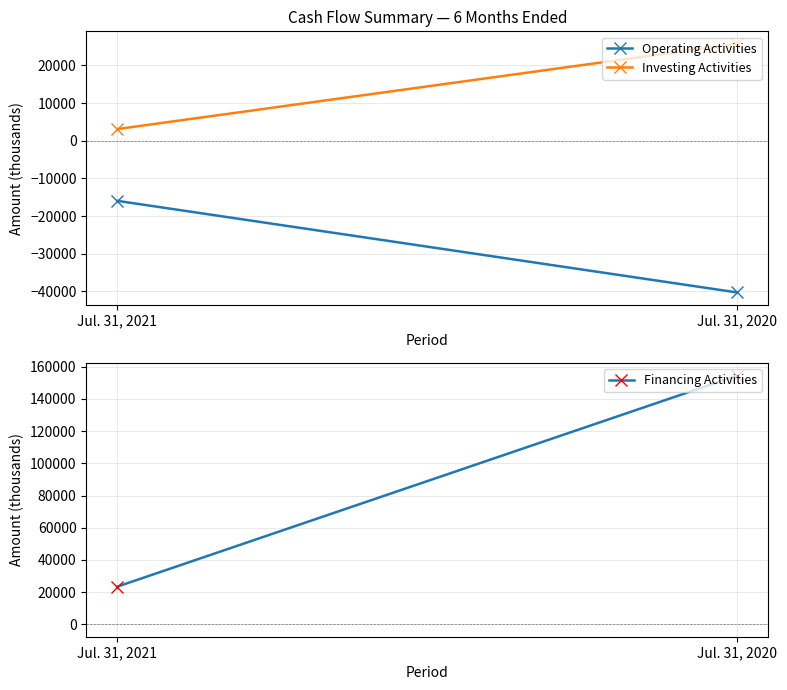

What is the value of the Financing Activities point at the 2nd from the left?

154480